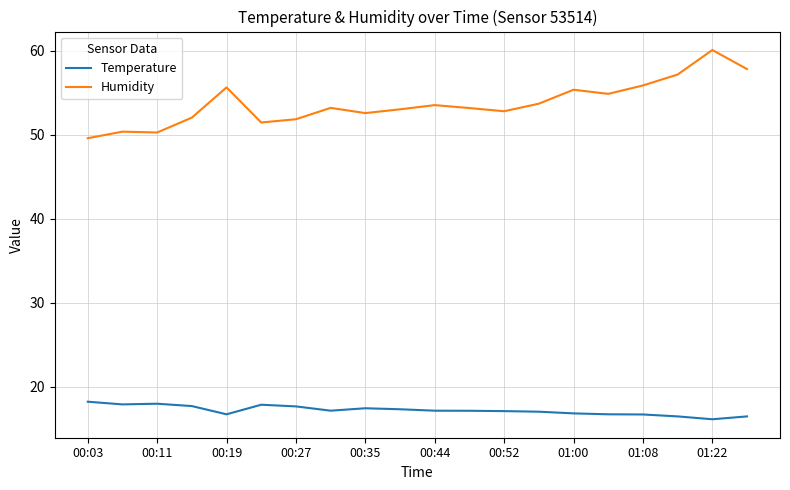

Which series has the widest spread of values?

Humidity